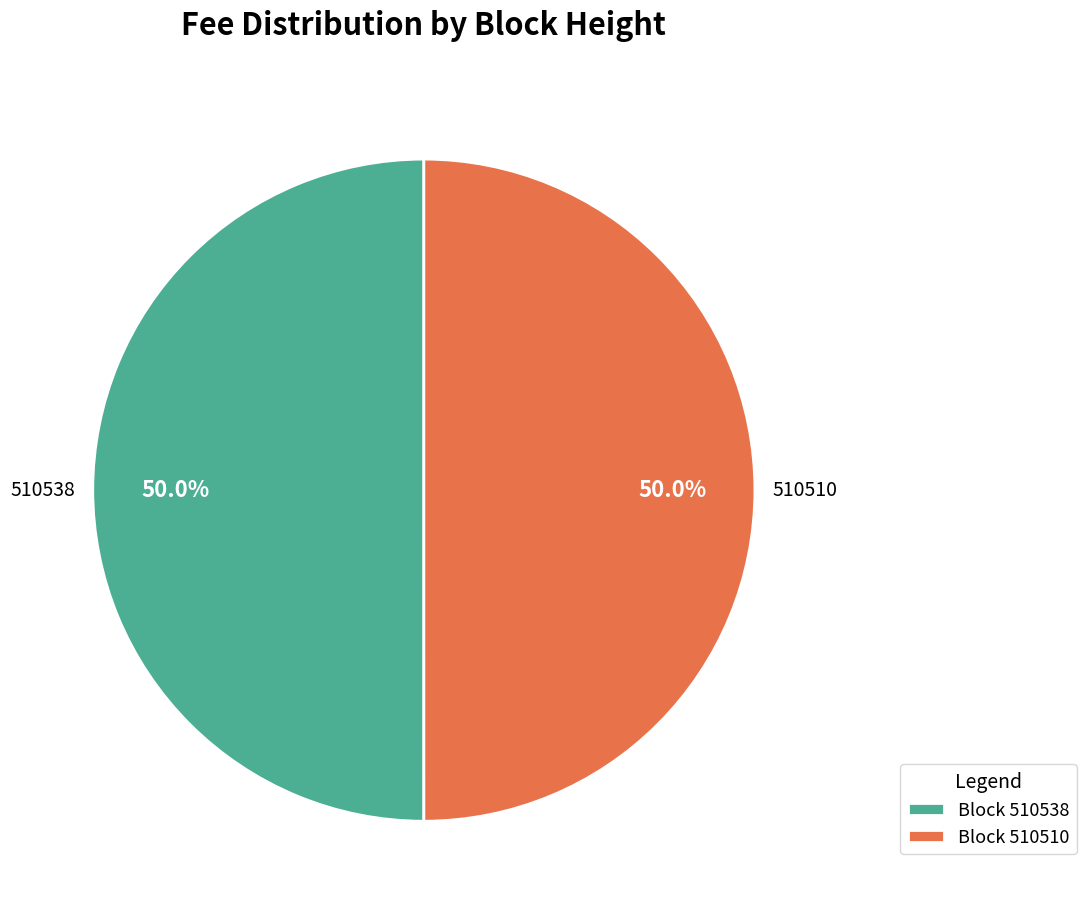

To the nearest percent, what percentage of the pie is 510510?

50%